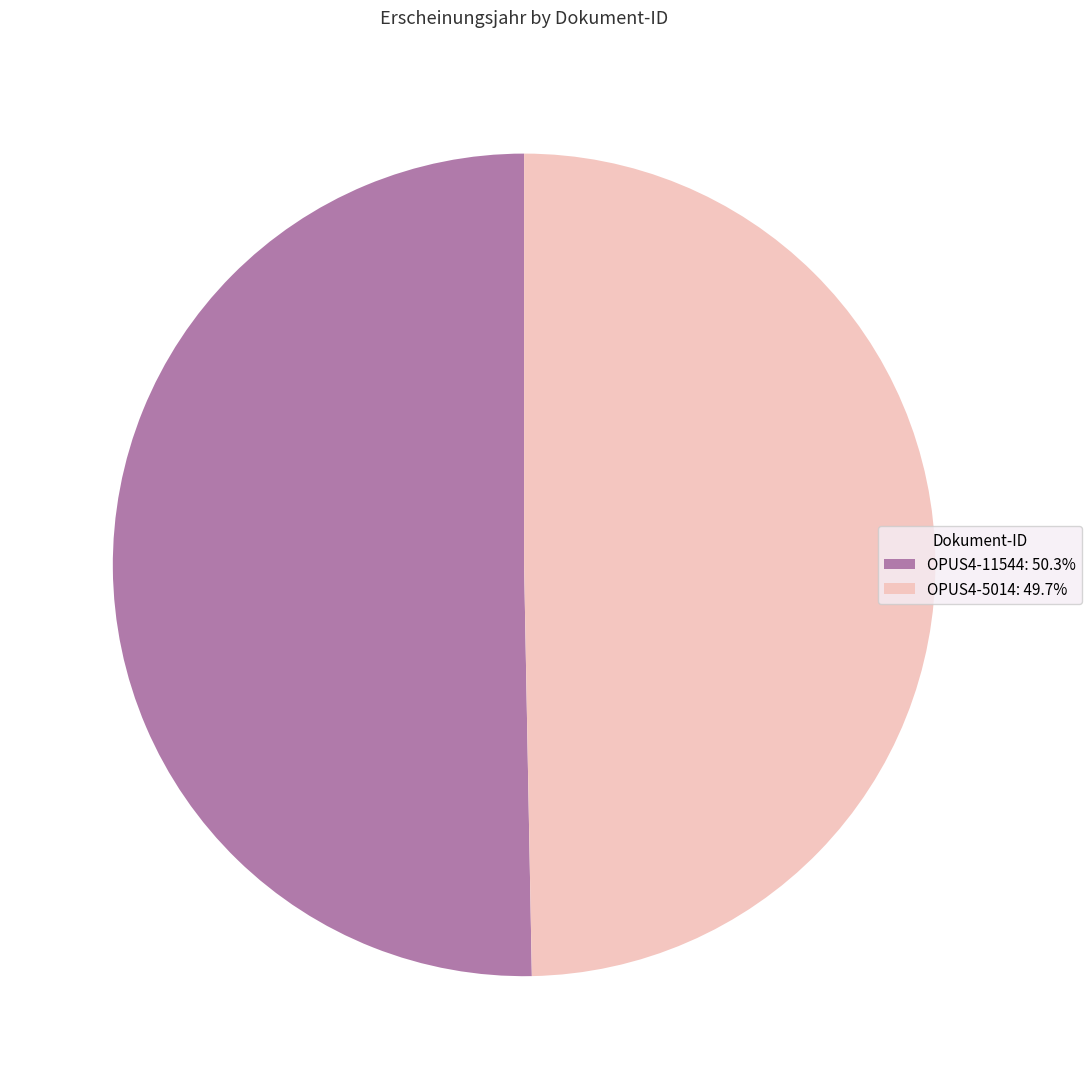

Is there any slice that represents more than half of the pie?

Yes